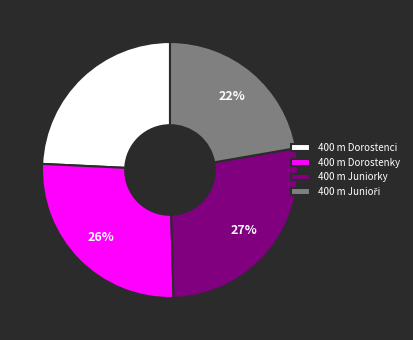

Which has a higher value, 400 m Juniorky or 400 m Dorostenky?

400 m Juniorky